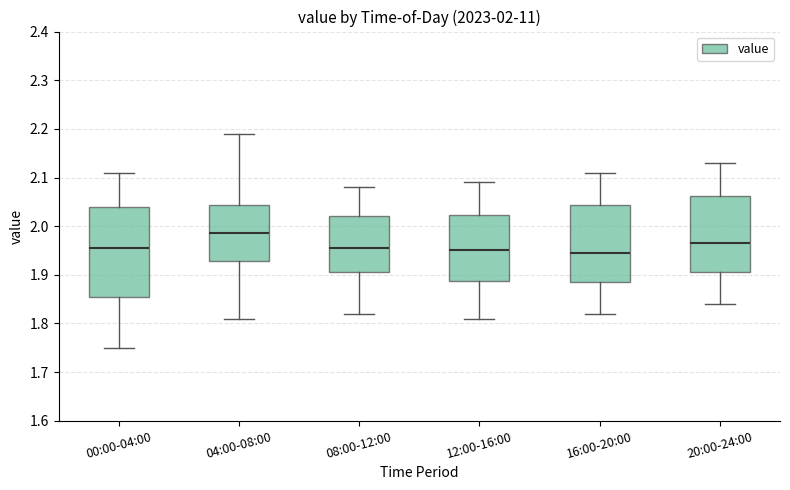

Comparing the boxes themselves (not the whiskers), which one is the tallest?

00:00-04:00